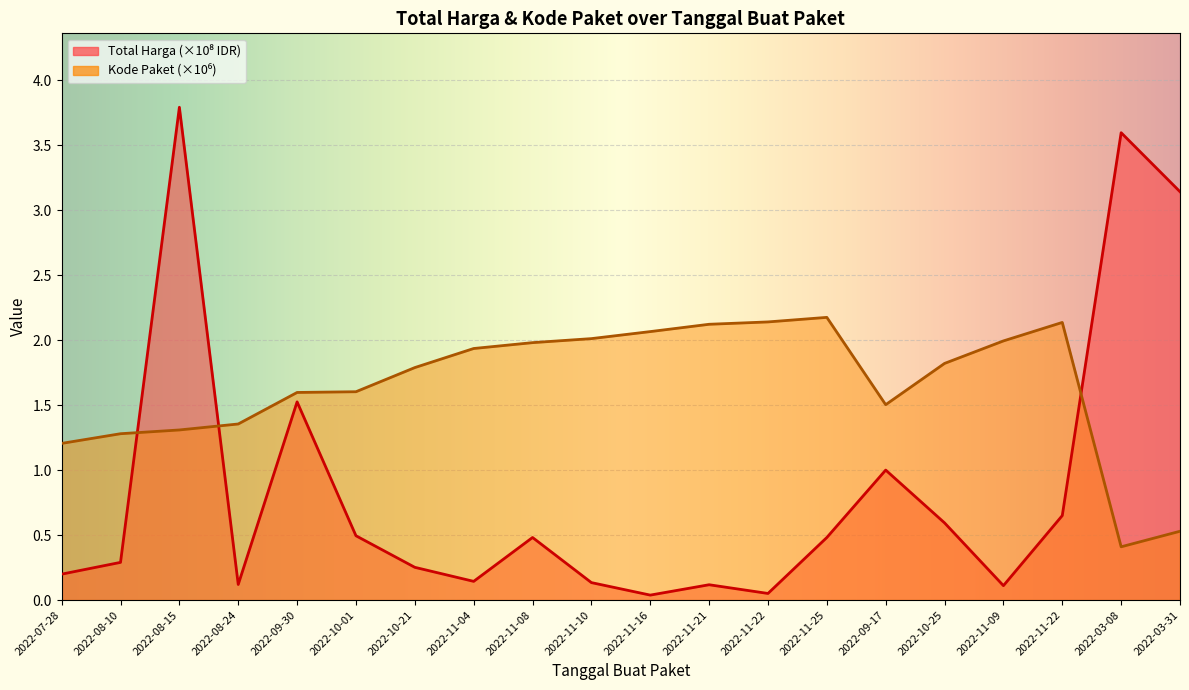

Reading left to right, what are all the values shown in this chart?

Total Harga (Billions): 0.2	0.3	3.8	0.1	1.5	0.5	0.3	0.1	0.5	0.1	0.0	0.1	0.1	0.5	1.0	0.6	0.1	0.7	3.6	3.1
Kode Paket: 1.2	1.3	1.3	1.4	1.6	1.6	1.8	1.9	2.0	2.0	2.1	2.1	2.1	2.2	1.5	1.8	2.0	2.1	0.4	0.5